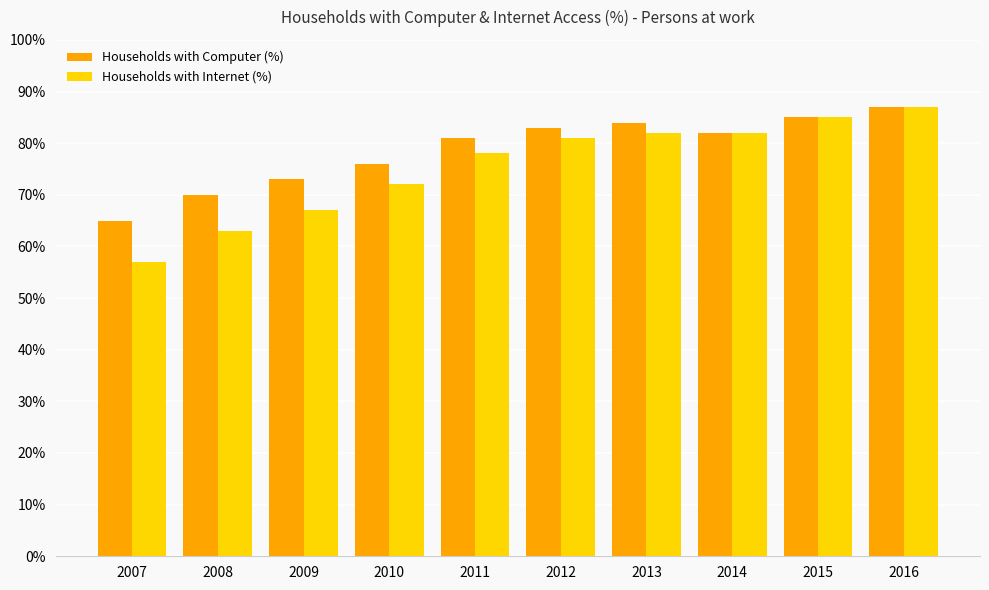

At 2010, list the series in order from largest to smallest.

Households with Computer (%), Households with Internet (%)